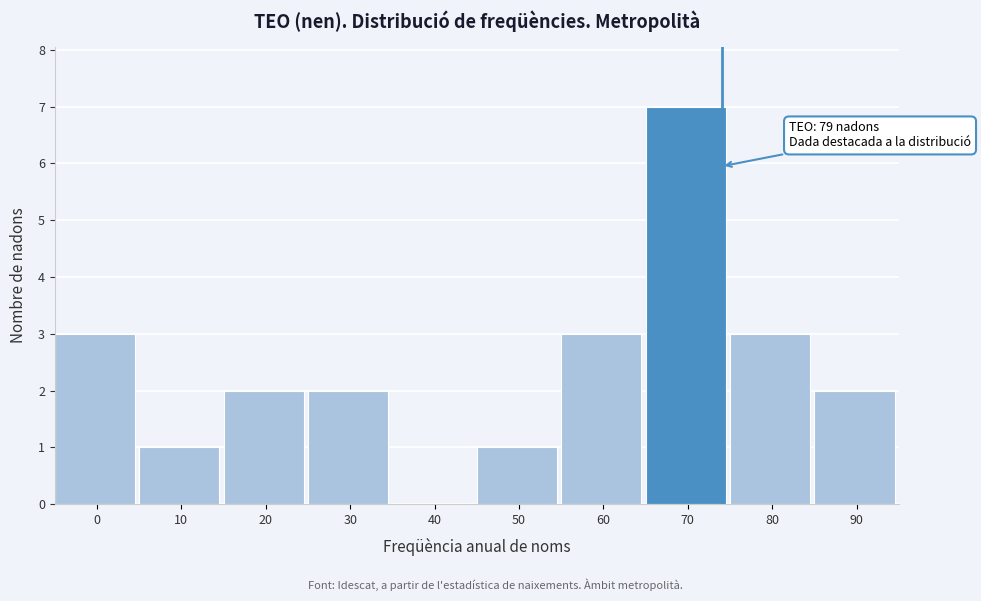

Reading left to right, what are all the values shown in this chart?

0=3	10=1	20=2	30=2	40=0	50=1	60=3	70=7	80=3	90=2